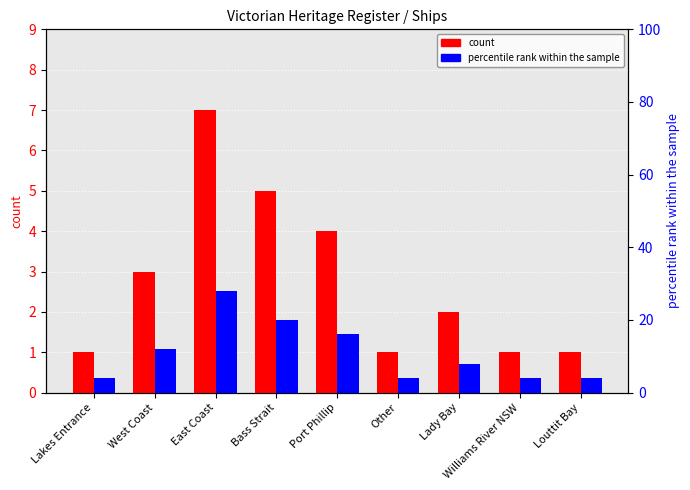

Are the bars horizontal?

No